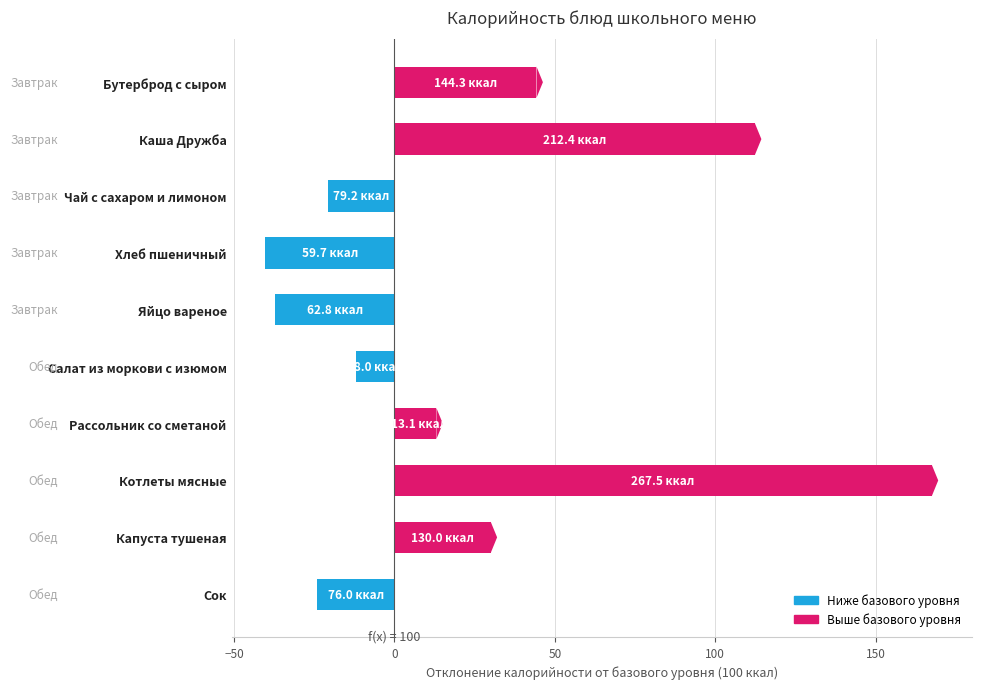

Where is the data nearest to the value 63?

Бутерброд с сыром